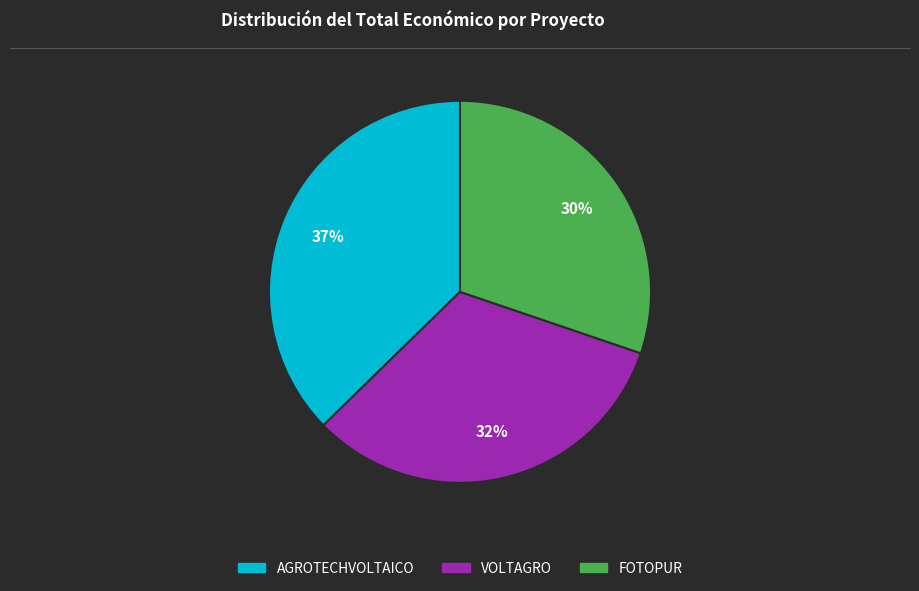

What is the ratio of the value at VOLTAGRO to the value at AGROTECHVOLTAICO?

0.9